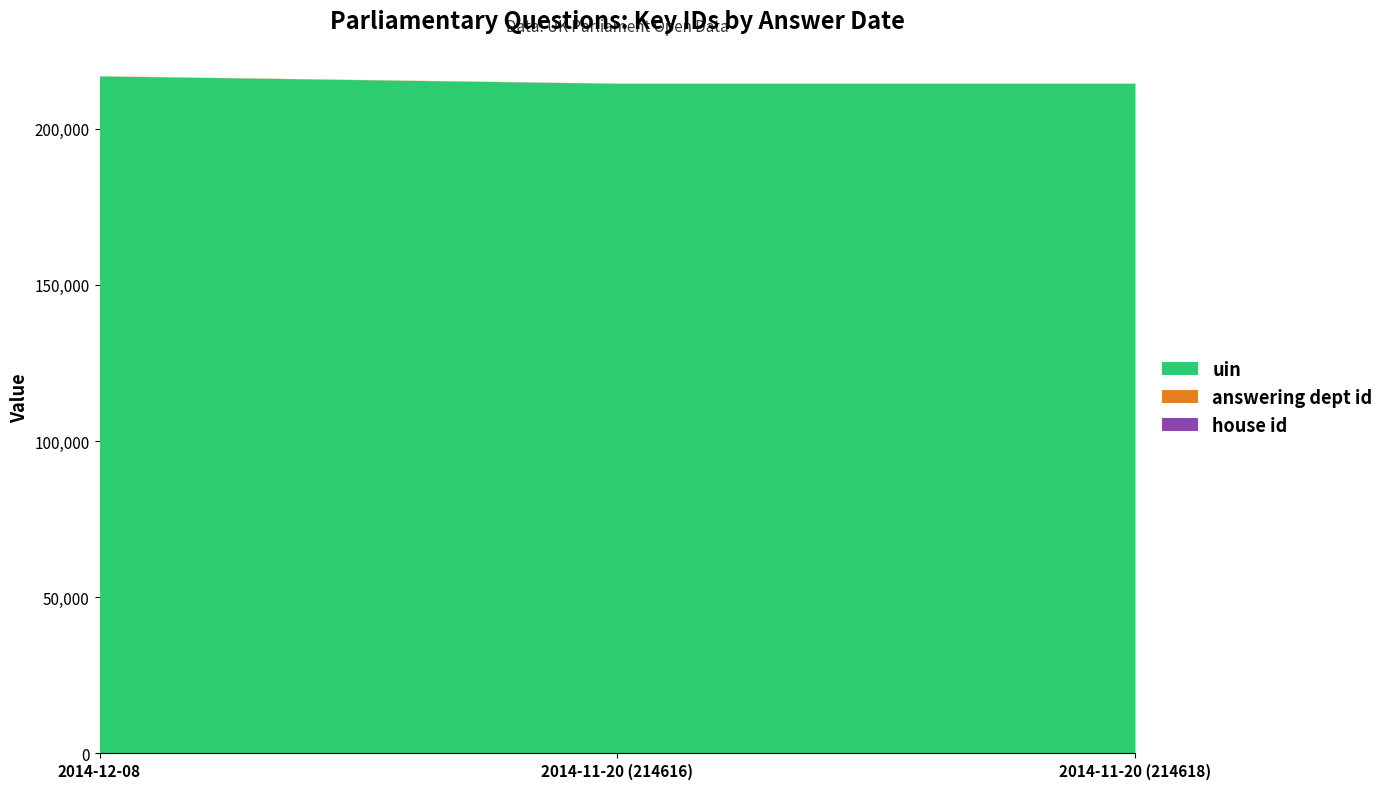

How many data points in uin are above 214618?

1